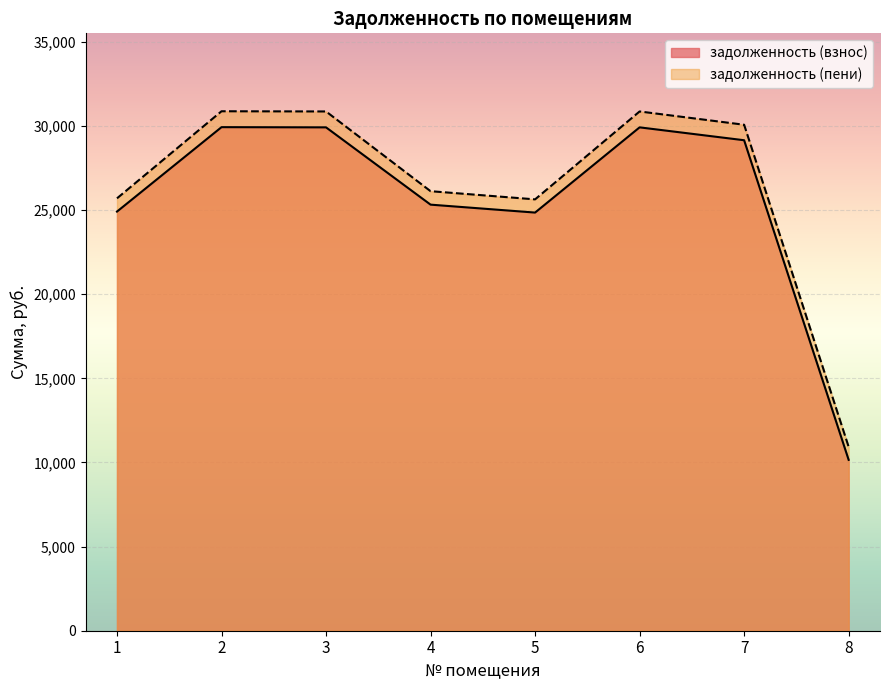

How many interior local peaks does the задолженность (пени) series have?

2